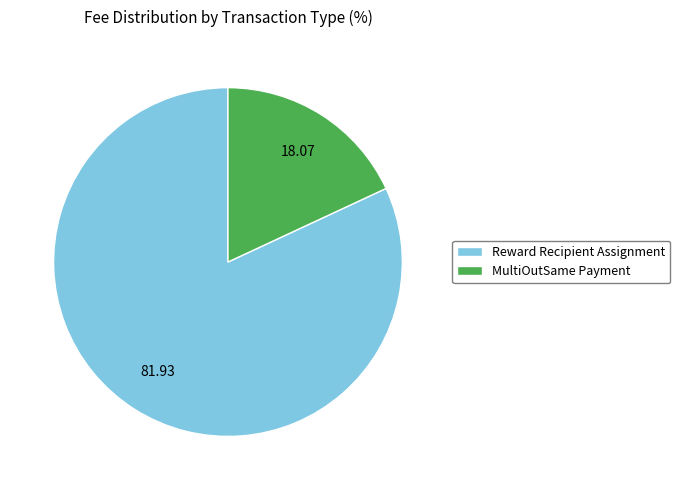

How many segments does this pie chart have?

2